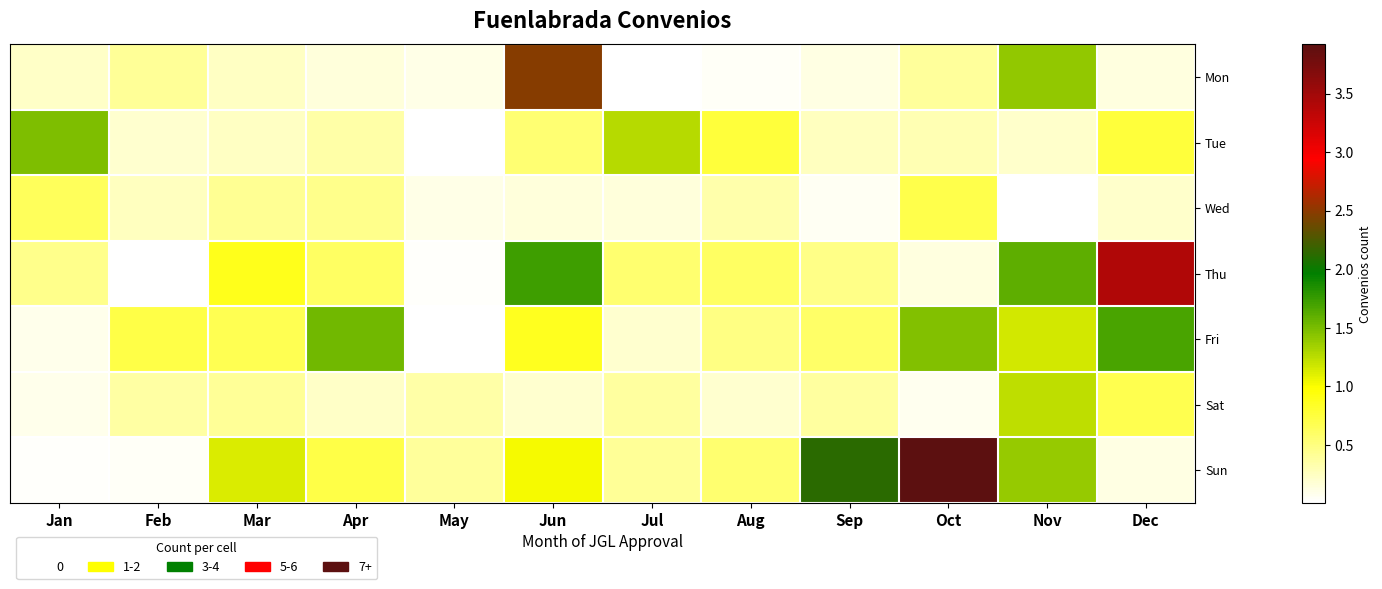

Between Feb and Oct, which series saw the biggest shift?

Sun